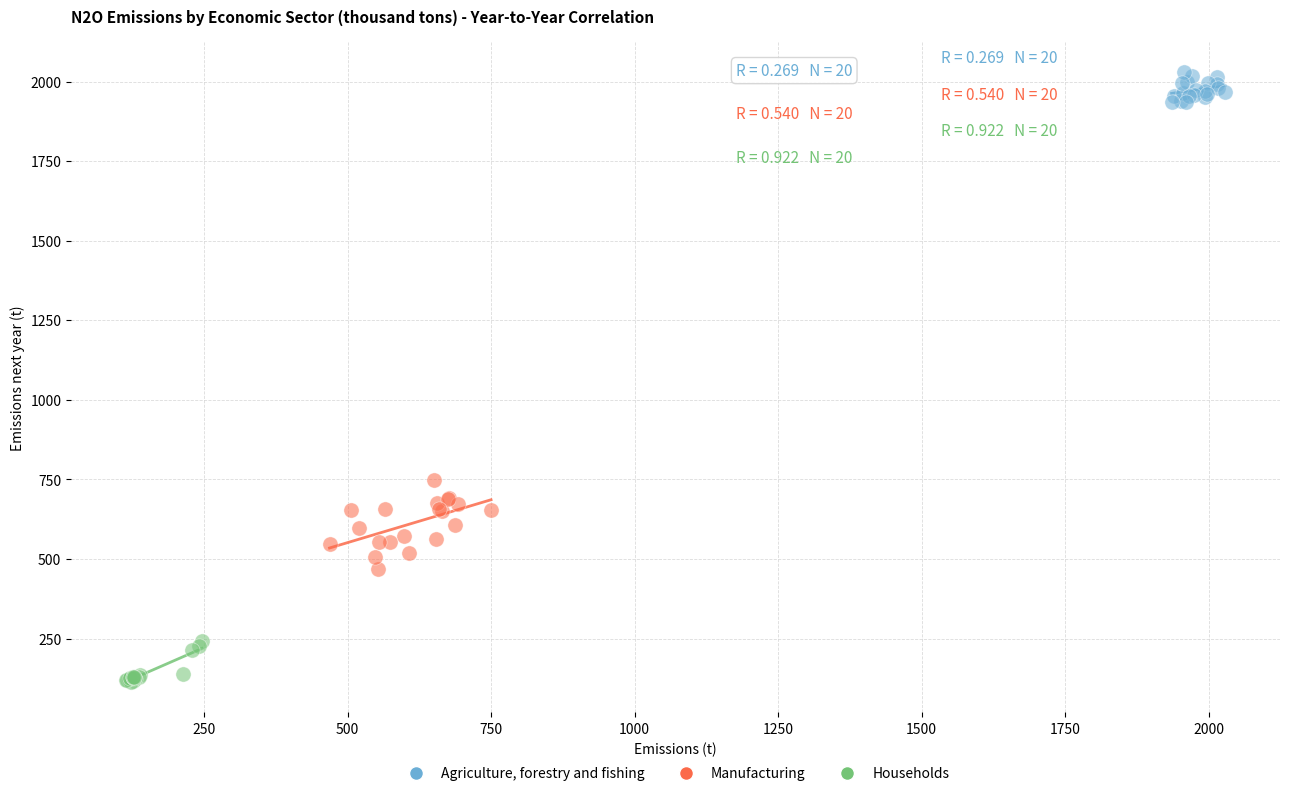

Which series contains the lowest Y value?

Households